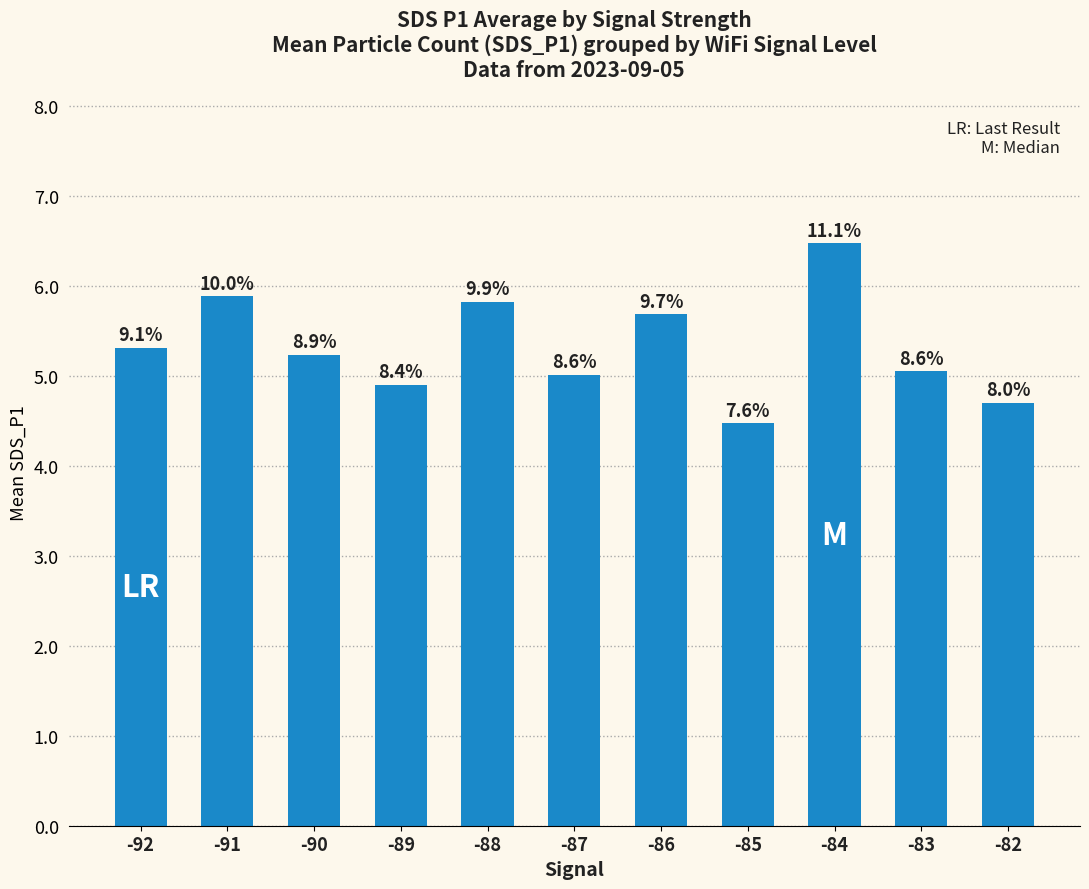

Where is the data nearest to the value 5?

-87